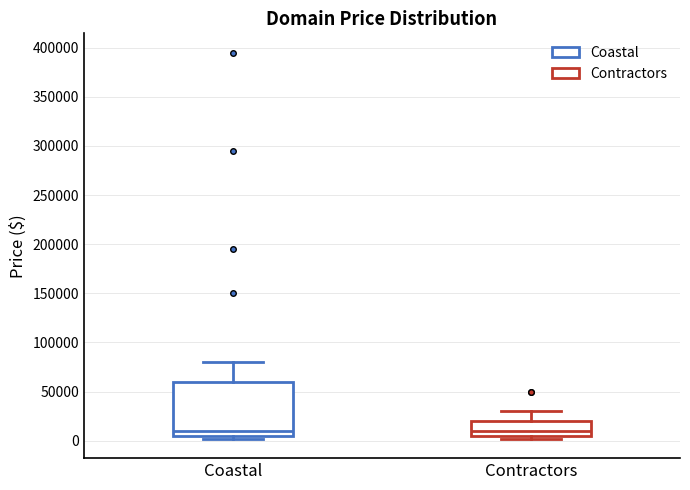

Comparing the boxes themselves (not the whiskers), which one is the tallest?

Coastal